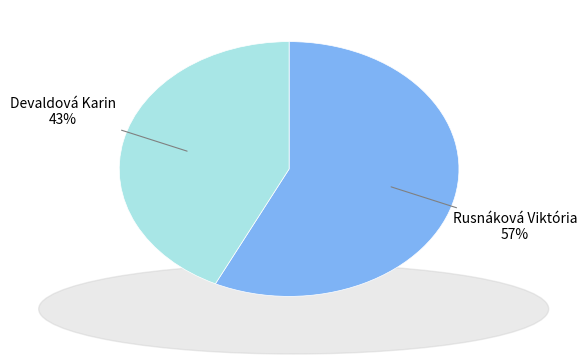

To the nearest percent, what is the average slice percentage?

50%